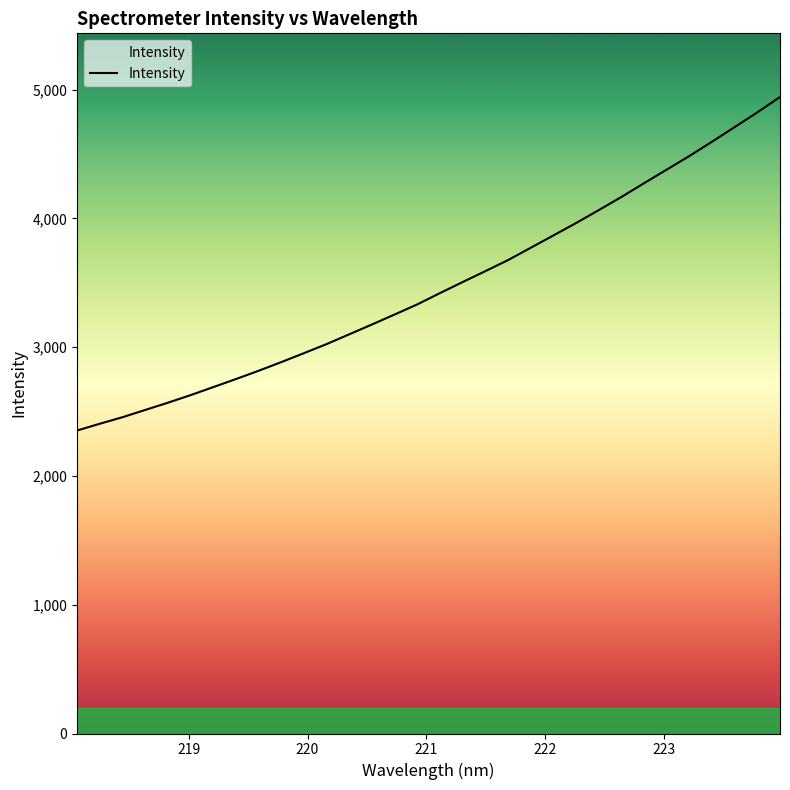

What is the minimum value shown in the chart?

2353.0